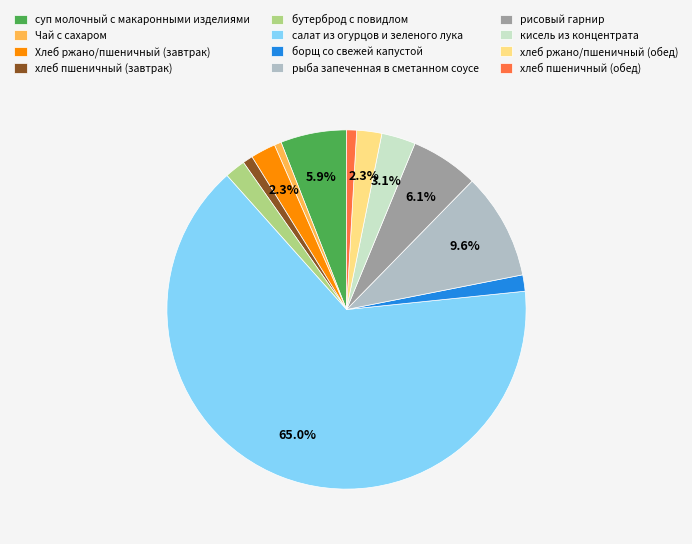

Count the number of slices in the pie.

12